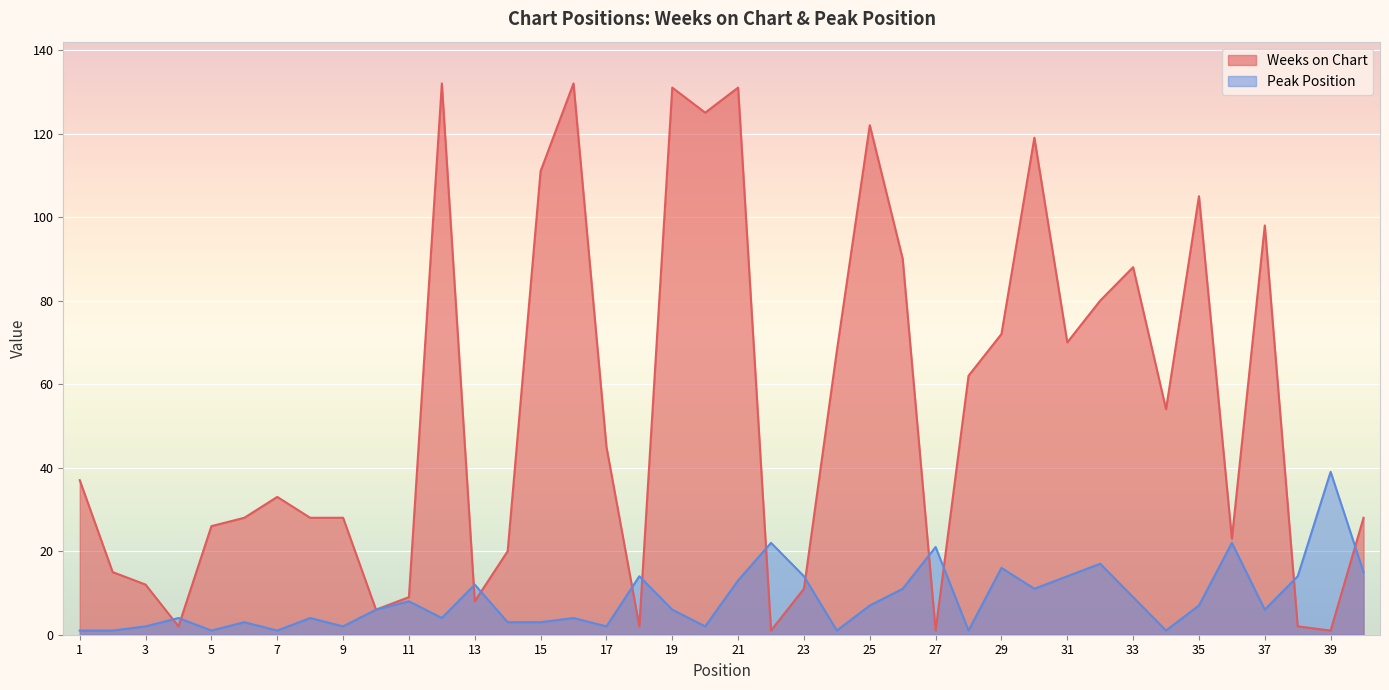

What is the average value of the Peak Position series?

9